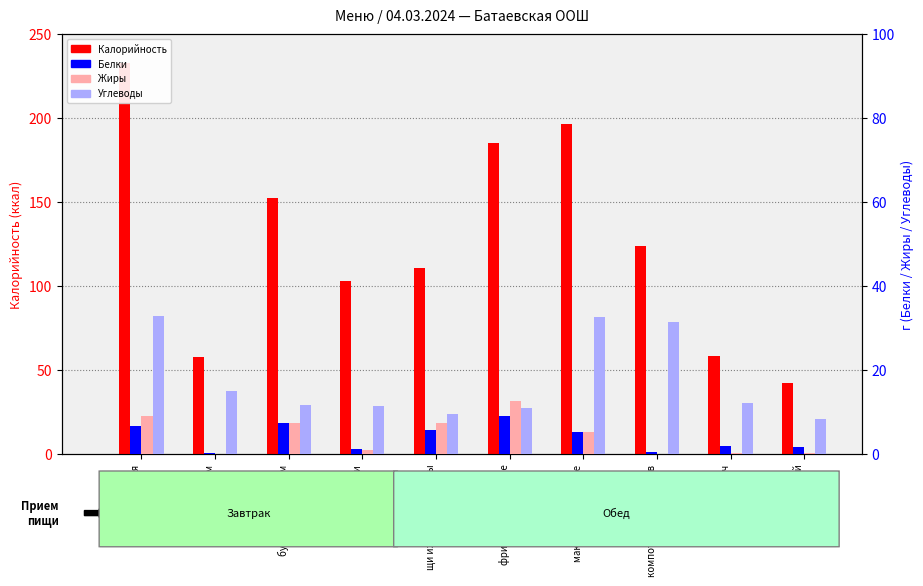

Count the number of data series in this chart.

4